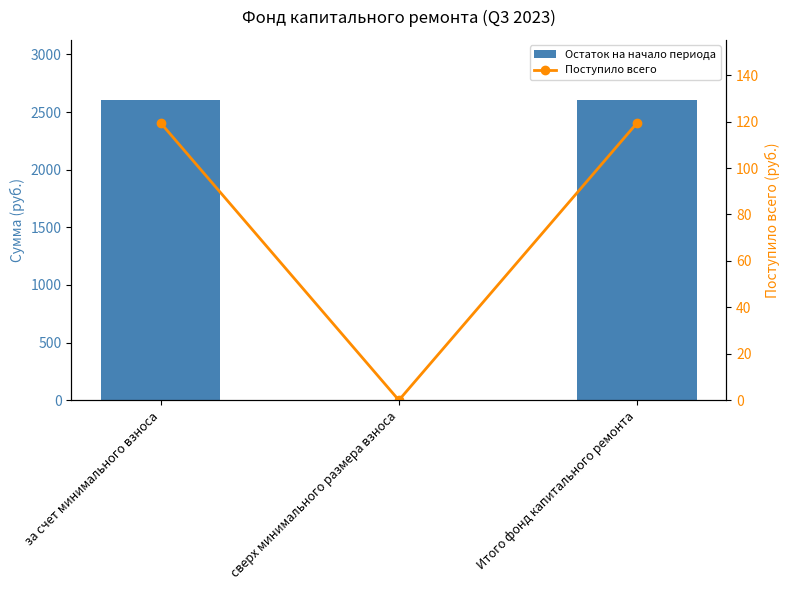

Reading right to left, transcribe all the data shown in this chart.

Остаток на начало периода: Итого фонд капитального ремонта=2605.1	сверх минимального размера взноса=0.0	за счет минимального взноса=2605.1
Поступило всего: Итого фонд капитального ремонта=119.4	сверх минимального размера взноса=0.0	за счет минимального взноса=119.4